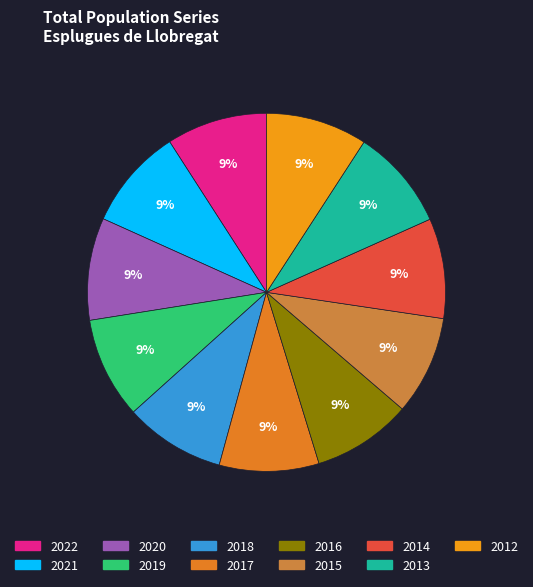

How many segments does this pie chart have?

11